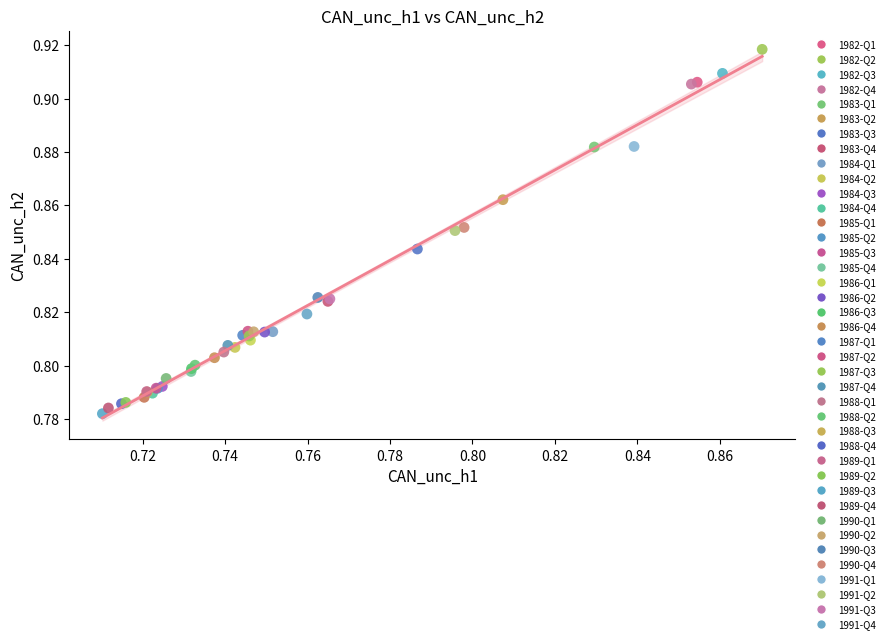

What are all the series names shown in the legend?

1982-Q1, 1982-Q2, 1982-Q3, 1982-Q4, 1983-Q1, 1983-Q2, 1983-Q3, 1983-Q4, 1984-Q1, 1984-Q2, 1984-Q3, 1984-Q4, 1985-Q1, 1985-Q2, 1985-Q3, 1985-Q4, 1986-Q1, 1986-Q2, 1986-Q3, 1986-Q4, 1987-Q1, 1987-Q2, 1987-Q3, 1987-Q4, 1988-Q1, 1988-Q2, 1988-Q3, 1988-Q4, 1989-Q1, 1989-Q2, 1989-Q3, 1989-Q4, 1990-Q1, 1990-Q2, 1990-Q3, 1990-Q4, 1991-Q1, 1991-Q2, 1991-Q3, 1991-Q4